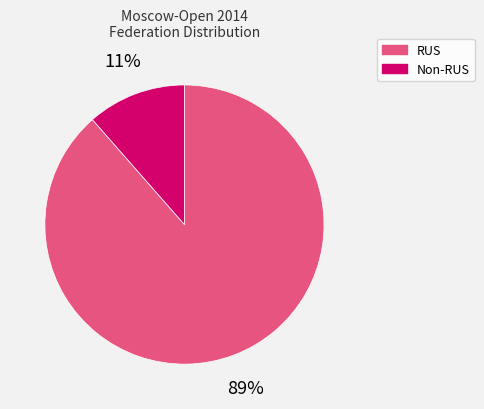

What percentage is the Non-RUS slice, to the nearest percent?

11%